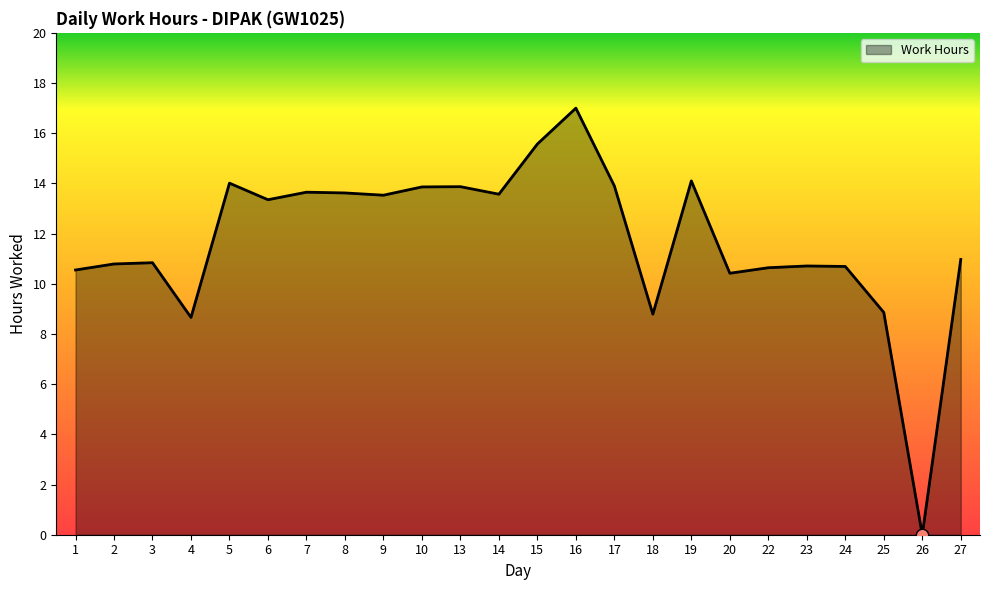

Approximately how many times larger is the value at 7 compared to 16?

0.8